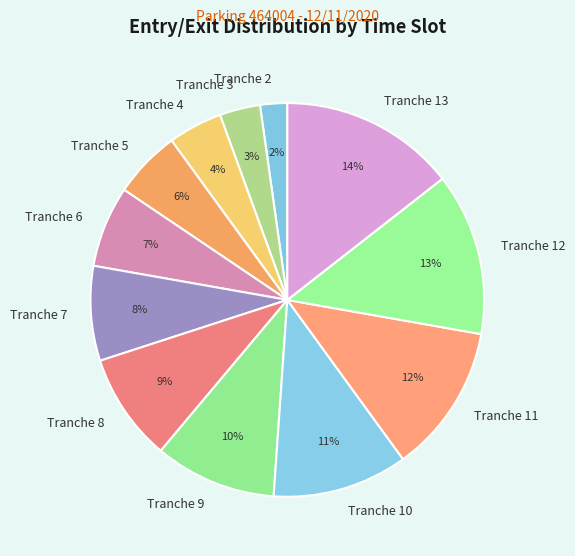

Which has a higher value, Tranche 4 or Tranche 9?

Tranche 9